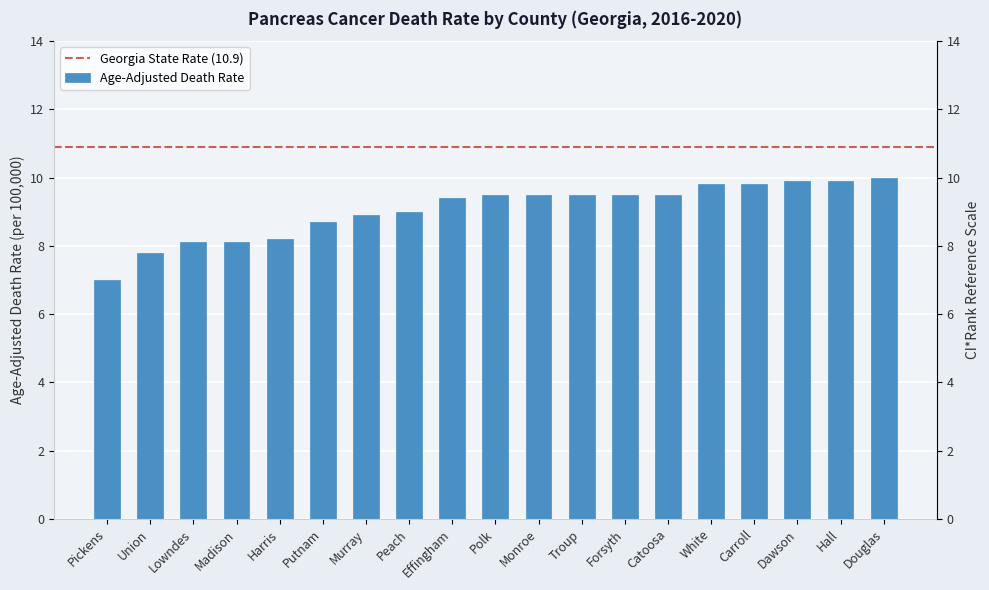

What is the label of the 10th bar from the left?

Polk